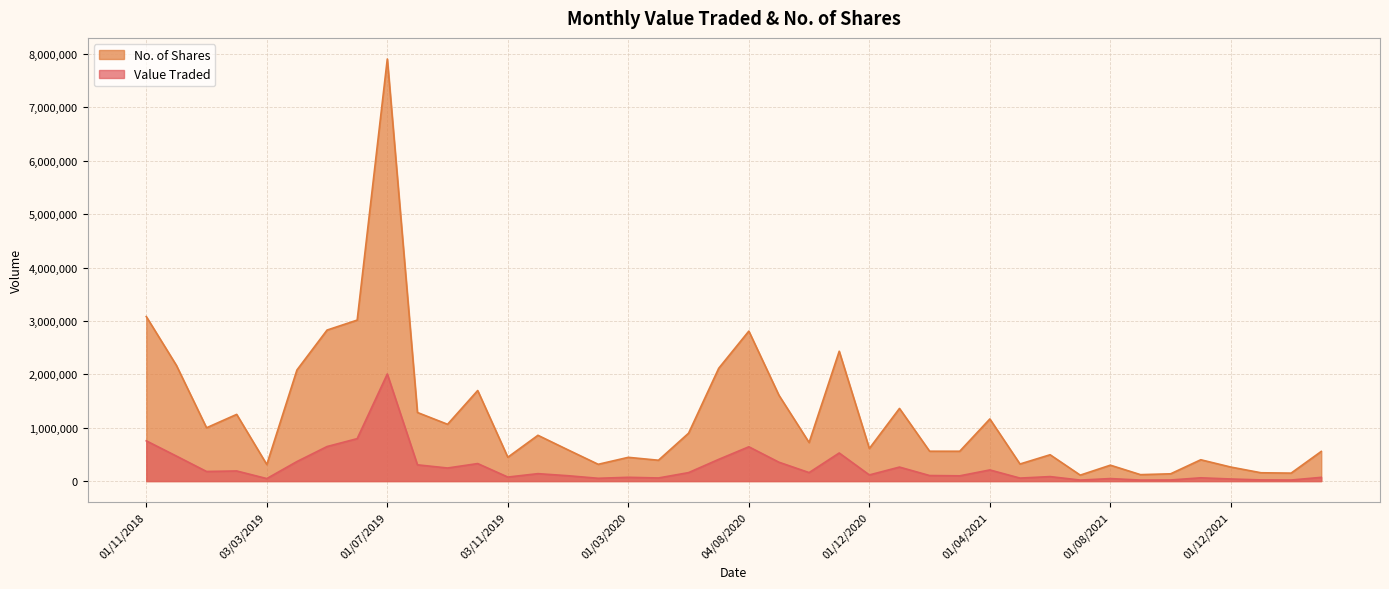

Which series has the largest total across all categories?

No. of Shares